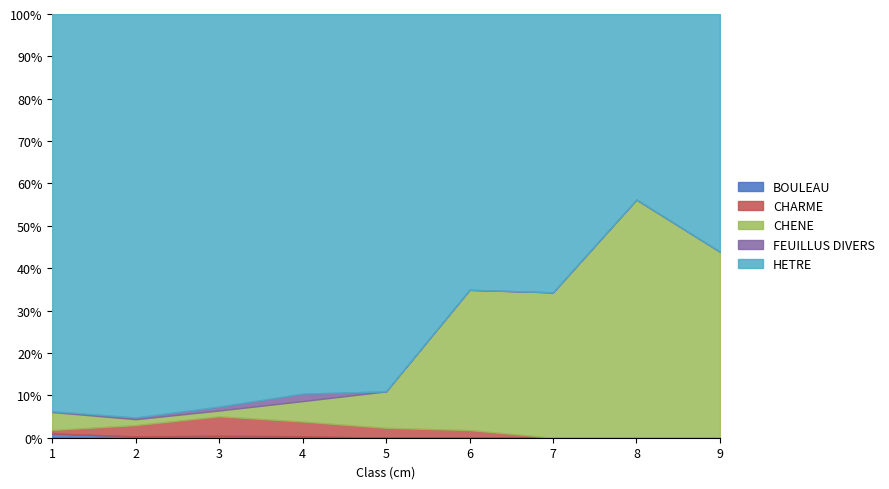

At which category does the chart reach its minimum across all series?

5